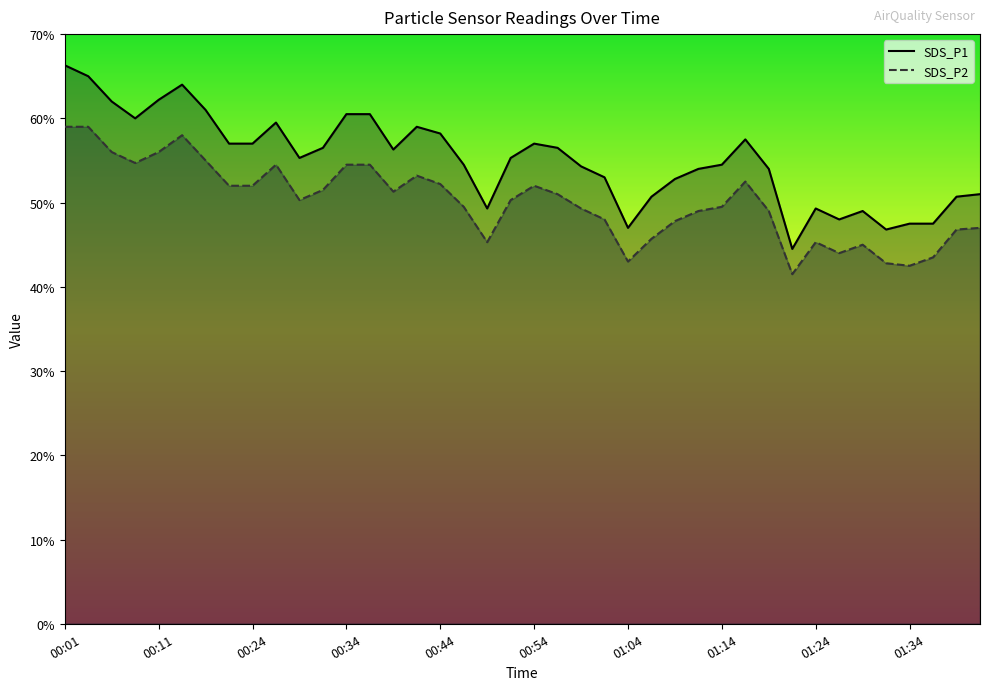

Which series has the largest range (max minus min)?

SDS_P1